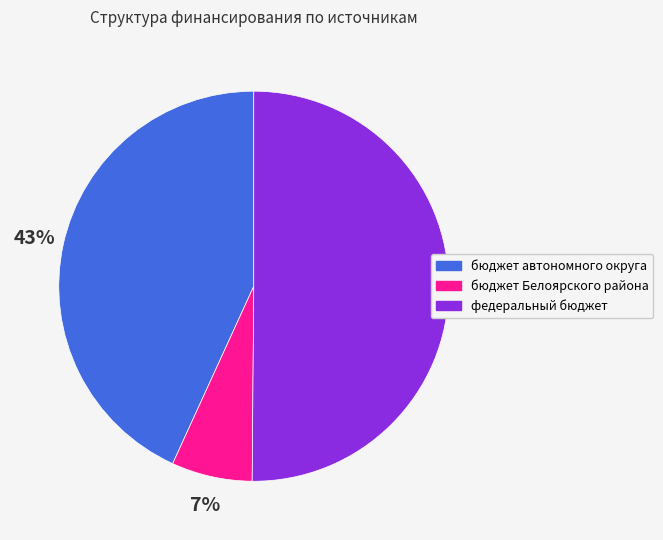

Which category has the biggest portion of the pie?

федеральный бюджет